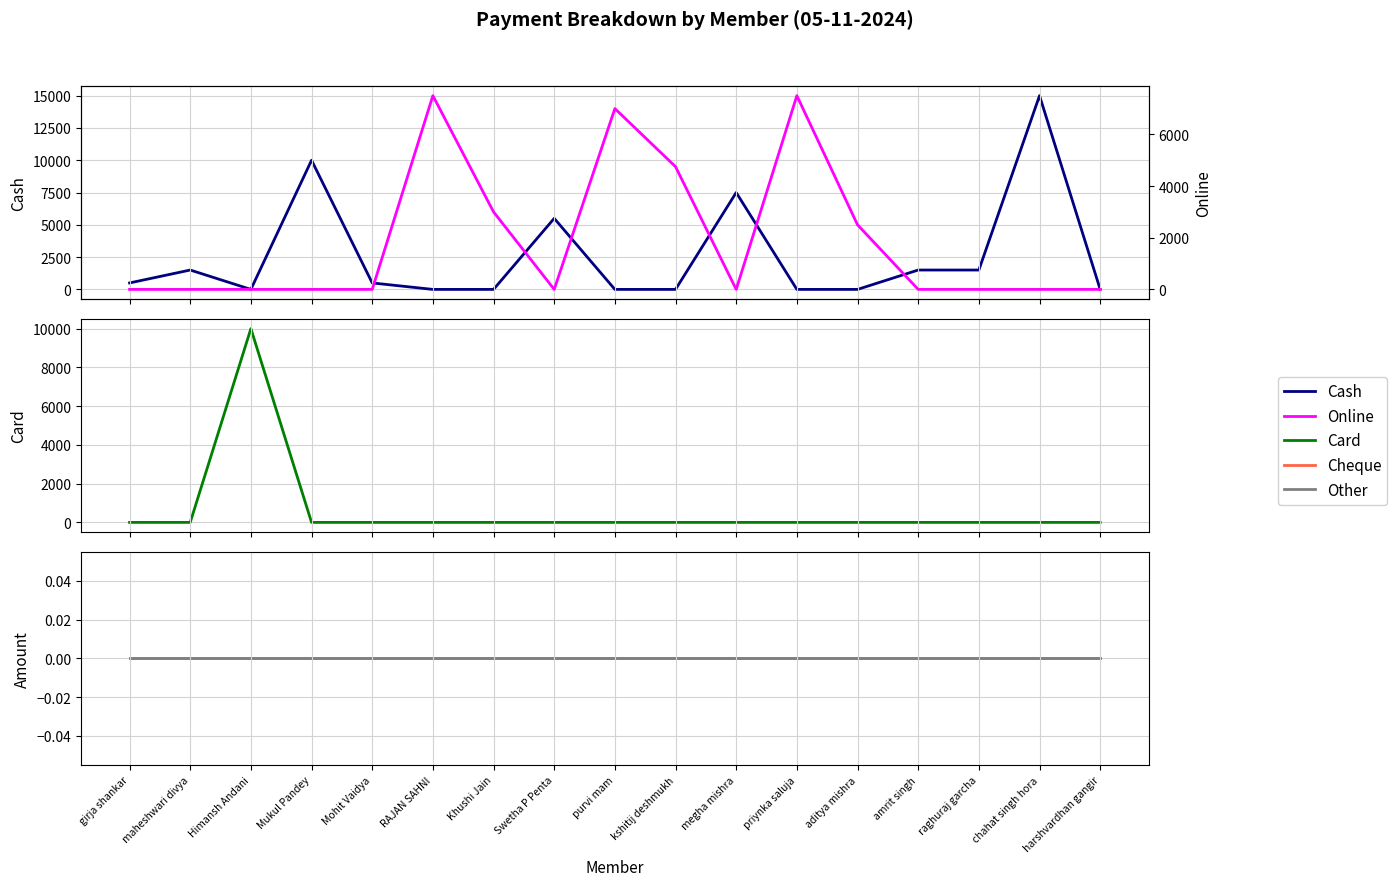

What is the label of the 11th point from the left?

megha mishra